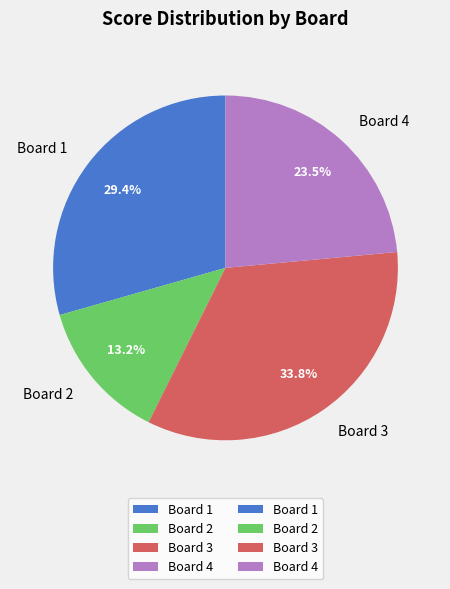

Does Board 3 represent more than half of the total?

No